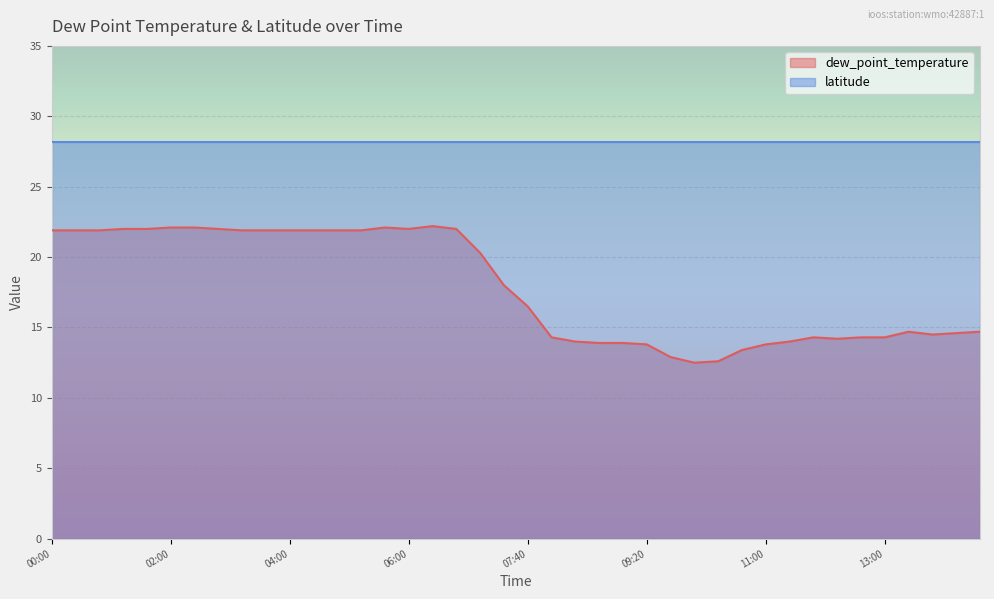

What is the label of the 23rd point from the right?

2011-03-01T06:40